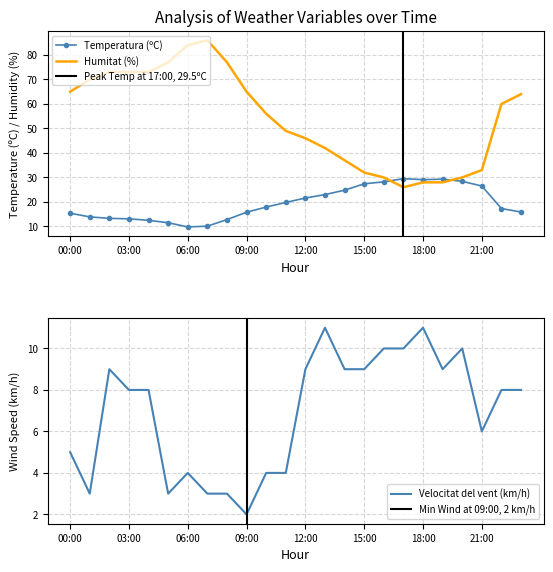

Count the number of data series in this chart.

3